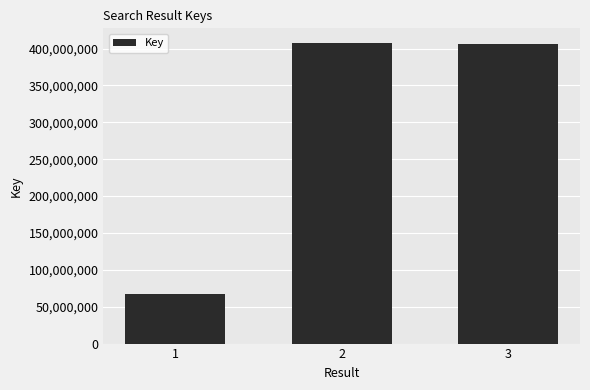

What is the ratio of the value at 2 to the value at 3?

1.0